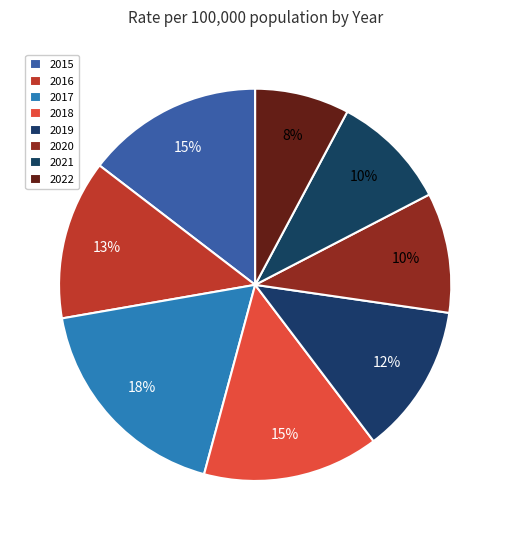

Between 2017 and 2022, which is larger?

2017